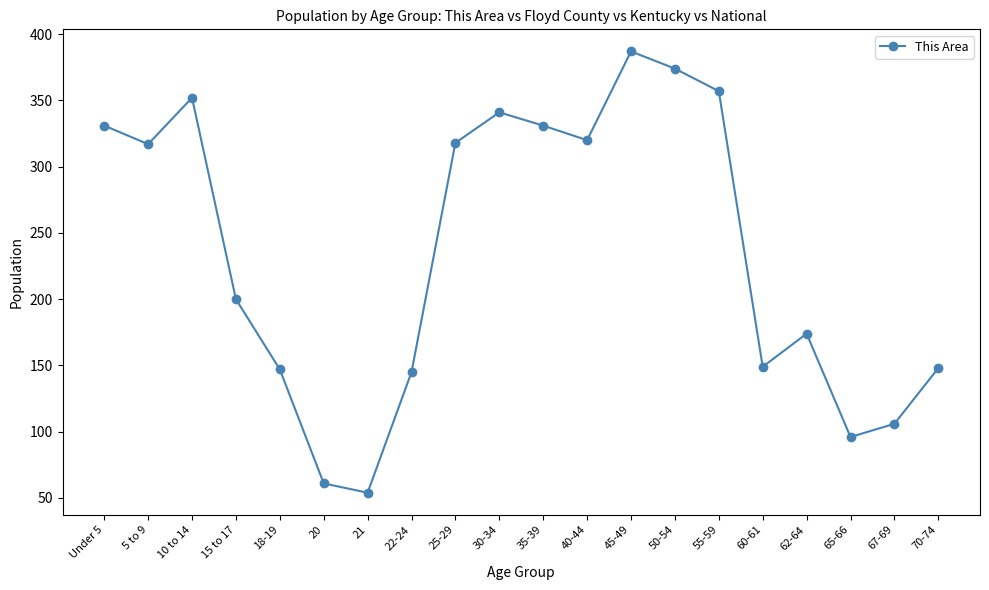

True or false: the data shows 106 at 67-69.

True